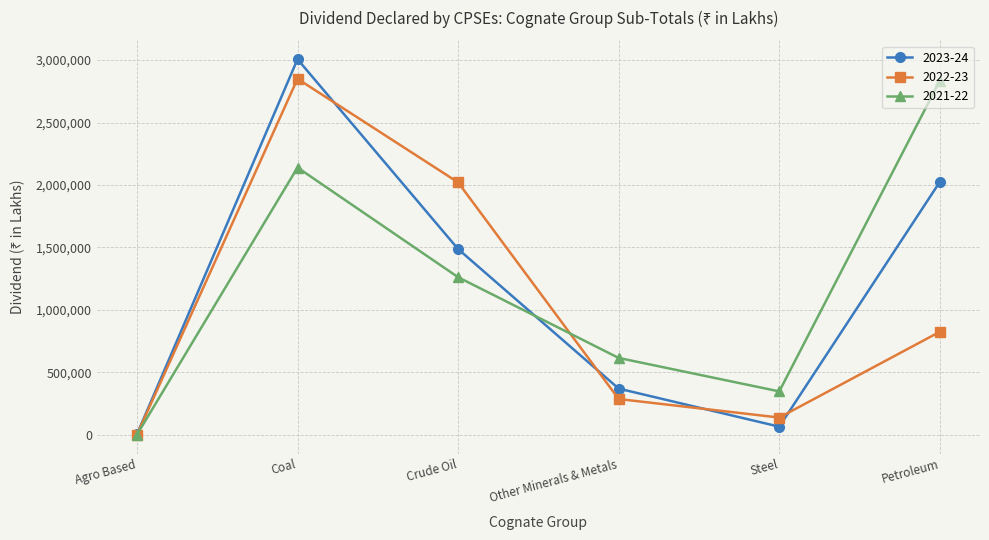

Reading left to right, extract all data points from this chart.

2023-24: Agro Based=3378	Coal=3006769	Crude Oil=1486753	Other Minerals & Metals=369359	Steel=64518	Petroleum=2025046
2022-23: Agro Based=323	Coal=2850004	Crude Oil=2020705	Other Minerals & Metals=286003	Steel=137542	Petroleum=824551
2021-22: Agro Based=73	Coal=2139546	Crude Oil=1261386	Other Minerals & Metals=614902	Steel=346993	Petroleum=2835455